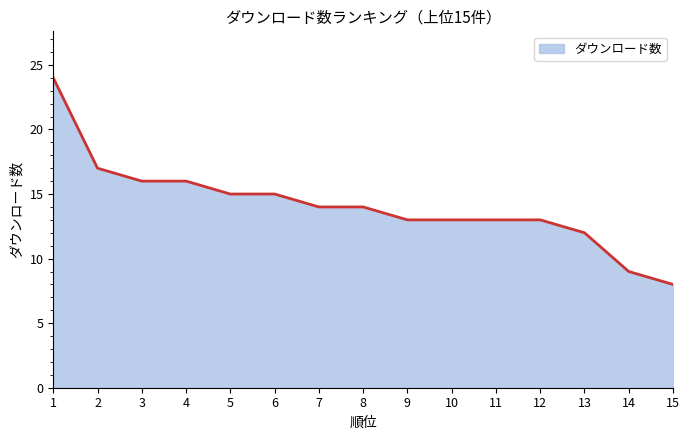

The value at 12 is 20. True or false?

False